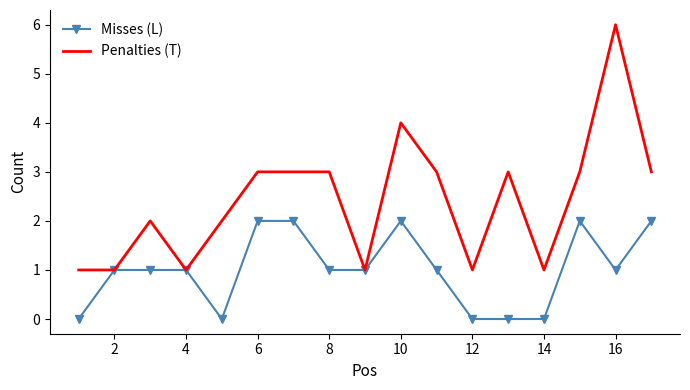

What are all the series names shown in the legend?

Misses (L), Penalties (T)